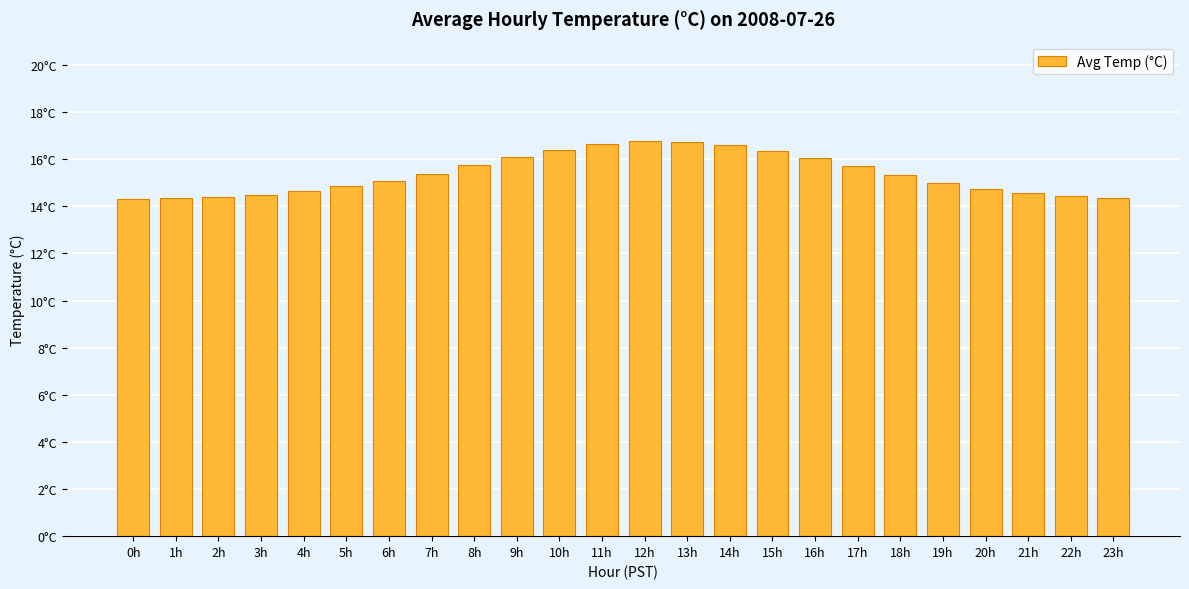

What is the label of the 17th bar from the left?

16h